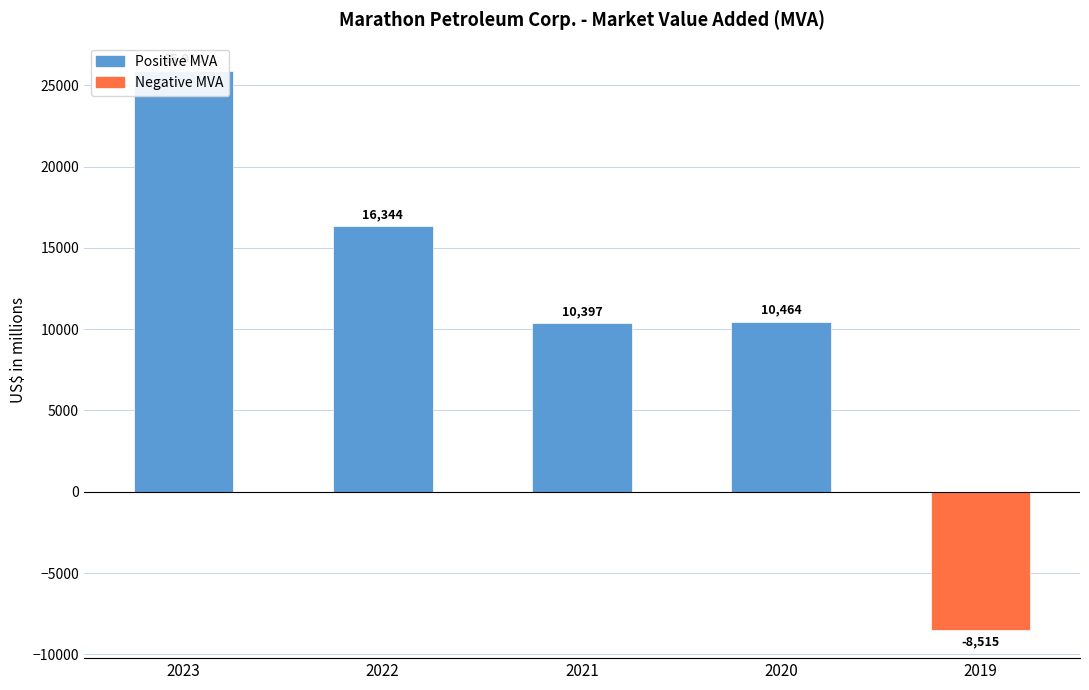

What is the value of the 3rd bar from the left?

10397